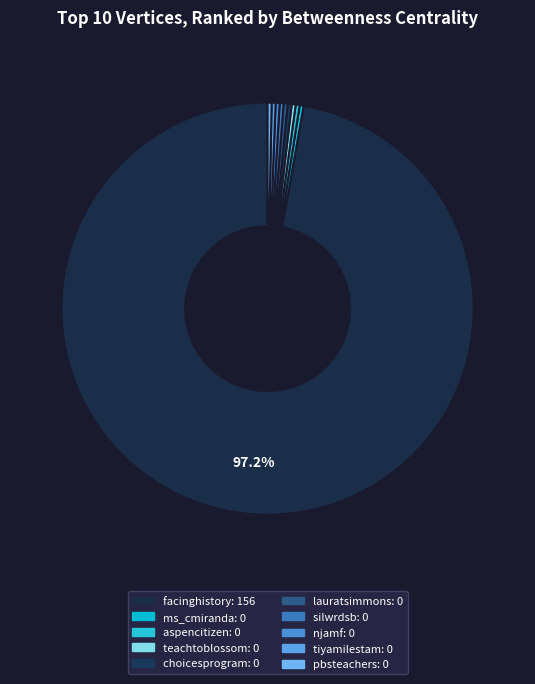

Count the number of slices in the pie.

10